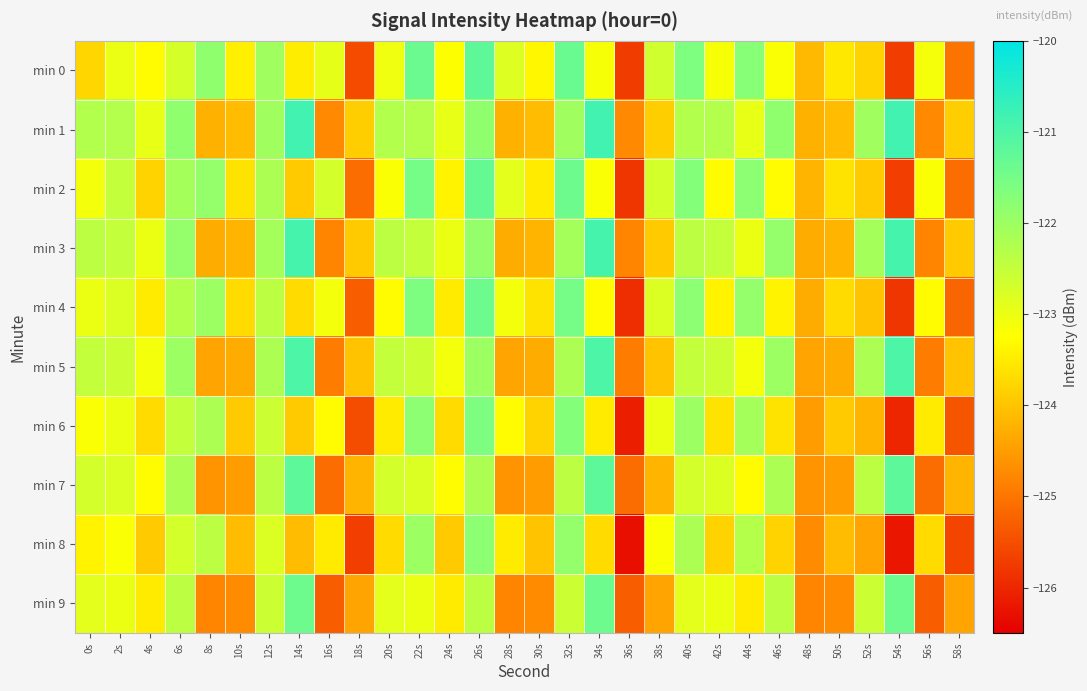

Reading right to left, what are all the values shown in this chart?

min 0: 58s=-125.0	56s=-123.1	54s=-125.7	52s=-123.8	50s=-123.5	48s=-124.1	46s=-123.2	44s=-121.7	42s=-123.2	40s=-121.6	38s=-122.6	36s=-125.7	34s=-123.1	32s=-121.4	30s=-123.3	28s=-122.8	26s=-121.2	24s=-123.2	22s=-121.4	20s=-123.0	18s=-125.5	16s=-122.9	14s=-123.5	12s=-122.1	10s=-123.4	8s=-121.8	6s=-122.7	4s=-123.3	2s=-123.0	0s=-123.8
min 1: 58s=-123.9	56s=-124.7	54s=-120.8	52s=-122.1	50s=-124.1	48s=-124.2	46s=-121.8	44s=-123.0	42s=-122.3	40s=-122.3	38s=-123.9	36s=-124.7	34s=-120.8	32s=-122.1	30s=-124.1	28s=-124.2	26s=-121.8	24s=-123.0	22s=-122.3	20s=-122.3	18s=-123.9	16s=-124.7	14s=-120.8	12s=-122.1	10s=-124.1	8s=-124.2	6s=-121.8	4s=-123.0	2s=-122.3	0s=-122.3
min 2: 58s=-125.1	56s=-123.2	54s=-125.7	52s=-123.9	50s=-123.6	48s=-124.2	46s=-123.3	44s=-121.8	42s=-123.3	40s=-121.7	38s=-122.7	36s=-125.8	34s=-123.2	32s=-121.4	30s=-123.5	28s=-122.9	26s=-121.3	24s=-123.4	22s=-121.5	20s=-123.2	18s=-125.1	16s=-122.7	14s=-123.9	12s=-122.2	10s=-123.6	8s=-121.9	6s=-122.1	4s=-123.8	2s=-122.5	0s=-123.1
min 3: 58s=-123.9	56s=-124.8	54s=-120.9	52s=-122.1	50s=-124.2	48s=-124.3	46s=-121.9	44s=-123.0	42s=-122.5	40s=-122.4	38s=-123.9	36s=-124.8	34s=-120.9	32s=-122.1	30s=-124.2	28s=-124.3	26s=-121.9	24s=-123.0	22s=-122.5	20s=-122.4	18s=-123.9	16s=-124.8	14s=-120.9	12s=-122.1	10s=-124.2	8s=-124.3	6s=-121.9	4s=-123.0	2s=-122.5	0s=-122.4
min 4: 58s=-125.2	56s=-123.3	54s=-125.8	52s=-124.0	50s=-123.7	48s=-124.3	46s=-123.4	44s=-121.9	42s=-123.4	40s=-121.8	38s=-122.8	36s=-125.9	34s=-123.3	32s=-121.5	30s=-123.6	28s=-123.1	26s=-121.4	24s=-123.5	22s=-121.6	20s=-123.3	18s=-125.3	16s=-123.1	14s=-123.7	12s=-122.4	10s=-123.7	8s=-122.0	6s=-122.3	4s=-123.5	2s=-122.8	0s=-123.0
min 5: 58s=-124.0	56s=-124.9	54s=-121.0	52s=-122.2	50s=-124.3	48s=-124.4	46s=-122.0	44s=-123.1	42s=-122.6	40s=-122.5	38s=-124.0	36s=-124.9	34s=-121.0	32s=-122.2	30s=-124.3	28s=-124.4	26s=-122.0	24s=-123.1	22s=-122.6	20s=-122.5	18s=-124.0	16s=-124.9	14s=-121.0	12s=-122.2	10s=-124.3	8s=-124.4	6s=-122.0	4s=-123.1	2s=-122.6	0s=-122.5
min 6: 58s=-125.4	56s=-123.5	54s=-126.0	52s=-124.2	50s=-123.9	48s=-124.5	46s=-123.6	44s=-122.1	42s=-123.6	40s=-122.0	38s=-123.0	36s=-126.1	34s=-123.5	32s=-121.7	30s=-123.8	28s=-123.3	26s=-121.6	24s=-123.7	22s=-121.8	20s=-123.5	18s=-125.5	16s=-123.3	14s=-123.9	12s=-122.6	10s=-123.9	8s=-122.2	6s=-122.5	4s=-123.7	2s=-123.0	0s=-123.2
min 7: 58s=-124.2	56s=-125.1	54s=-121.2	52s=-122.4	50s=-124.5	48s=-124.6	46s=-122.2	44s=-123.3	42s=-122.8	40s=-122.7	38s=-124.2	36s=-125.1	34s=-121.2	32s=-122.4	30s=-124.5	28s=-124.6	26s=-122.2	24s=-123.3	22s=-122.8	20s=-122.7	18s=-124.2	16s=-125.1	14s=-121.2	12s=-122.4	10s=-124.5	8s=-124.6	6s=-122.2	4s=-123.3	2s=-122.8	0s=-122.7
min 8: 58s=-125.6	56s=-123.7	54s=-126.2	52s=-124.4	50s=-124.1	48s=-124.7	46s=-123.8	44s=-122.3	42s=-123.8	40s=-122.2	38s=-123.2	36s=-126.3	34s=-123.7	32s=-121.9	30s=-124.0	28s=-123.5	26s=-121.8	24s=-123.9	22s=-122.0	20s=-123.7	18s=-125.7	16s=-123.5	14s=-124.1	12s=-122.8	10s=-124.1	8s=-122.4	6s=-122.7	4s=-123.9	2s=-123.2	0s=-123.4
min 9: 58s=-124.4	56s=-125.3	54s=-121.4	52s=-122.6	50s=-124.7	48s=-124.8	46s=-122.4	44s=-123.5	42s=-123.0	40s=-122.9	38s=-124.4	36s=-125.3	34s=-121.4	32s=-122.6	30s=-124.7	28s=-124.8	26s=-122.4	24s=-123.5	22s=-123.0	20s=-122.9	18s=-124.4	16s=-125.3	14s=-121.4	12s=-122.6	10s=-124.7	8s=-124.8	6s=-122.4	4s=-123.5	2s=-123.0	0s=-122.9